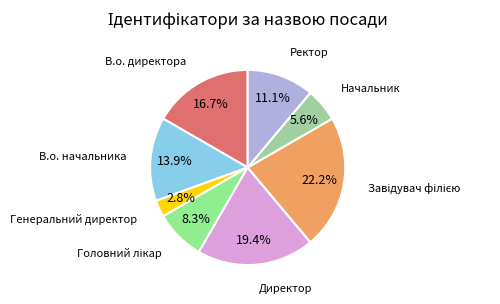

Which category has the biggest portion of the pie?

Завідувач філією